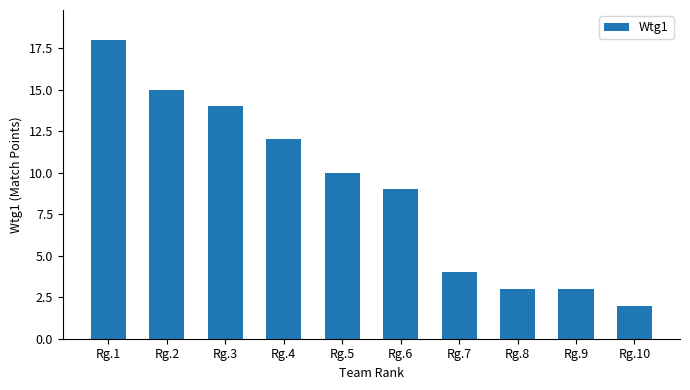

True or false: the data shows 4 at Rg.9.

False